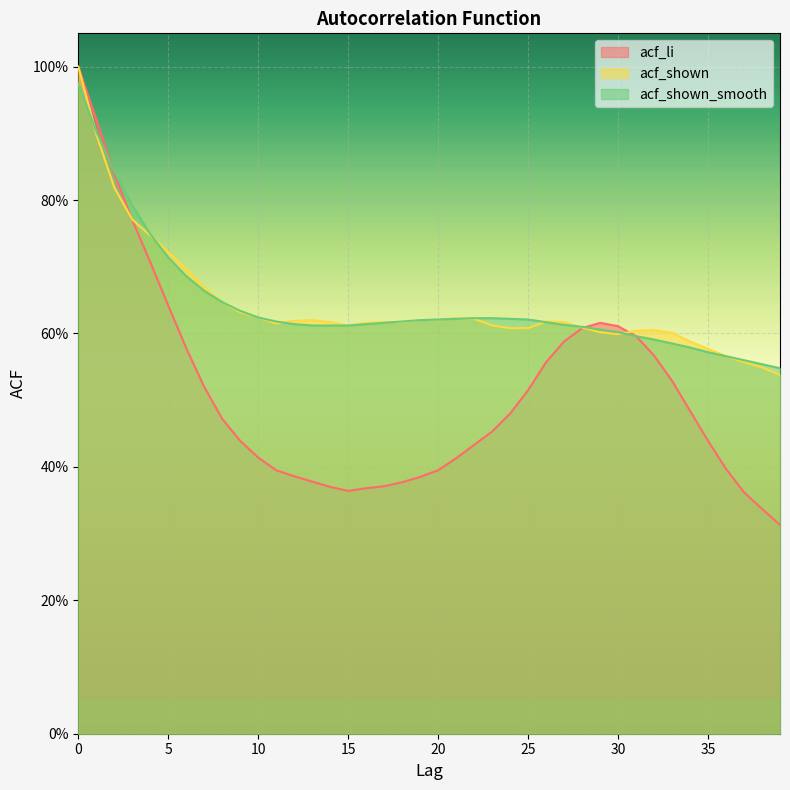

Reading left to right, extract all data points from this chart.

acf_li: 1.0	0.9	0.8	0.8	0.7	0.6	0.6	0.5	0.5	0.4	0.4	0.4	0.4	0.4	0.4	0.4	0.4	0.4	0.4	0.4	0.4	0.4	0.4	0.5	0.5	0.5	0.6	0.6	0.6	0.6	0.6	0.6	0.6	0.5	0.5	0.4	0.4	0.4	0.3	0.3
acf_shown: 1.0	0.9	0.8	0.8	0.7	0.7	0.7	0.7	0.6	0.6	0.6	0.6	0.6	0.6	0.6	0.6	0.6	0.6	0.6	0.6	0.6	0.6	0.6	0.6	0.6	0.6	0.6	0.6	0.6	0.6	0.6	0.6	0.6	0.6	0.6	0.6	0.6	0.6	0.5	0.5
acf_shown_smooth: 1.0	0.9	0.8	0.8	0.7	0.7	0.7	0.7	0.6	0.6	0.6	0.6	0.6	0.6	0.6	0.6	0.6	0.6	0.6	0.6	0.6	0.6	0.6	0.6	0.6	0.6	0.6	0.6	0.6	0.6	0.6	0.6	0.6	0.6	0.6	0.6	0.6	0.6	0.6	0.5